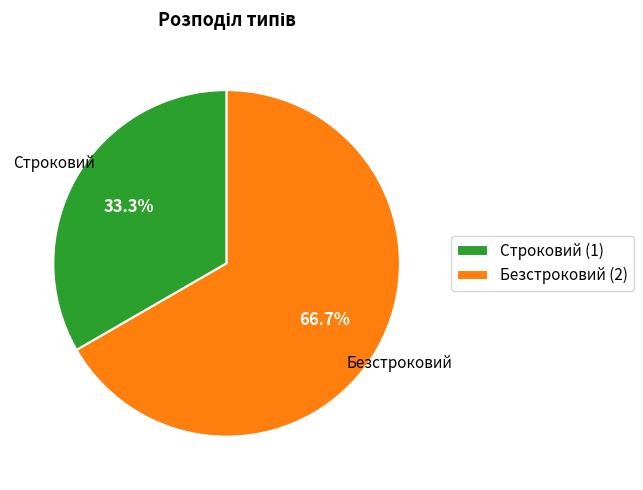

The Безстроковий slice represents 75% of the pie. True or false?

False